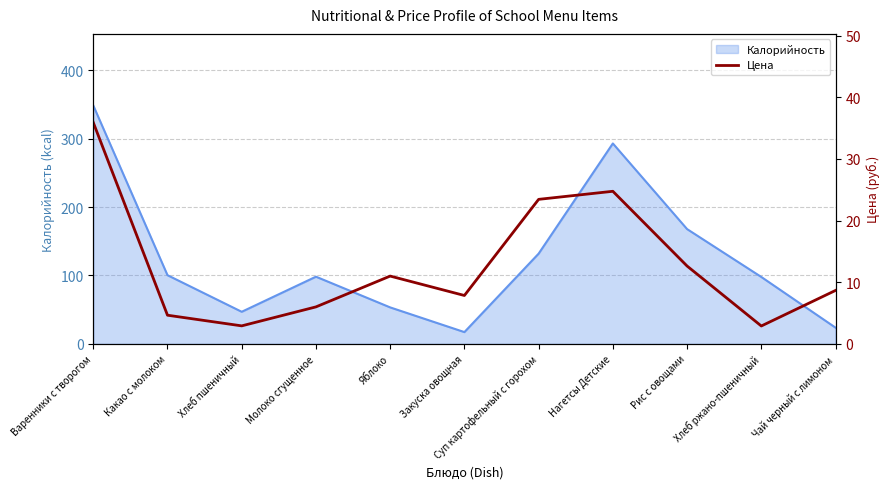

At which label does the data first exceed 8?

Варенники с творогом